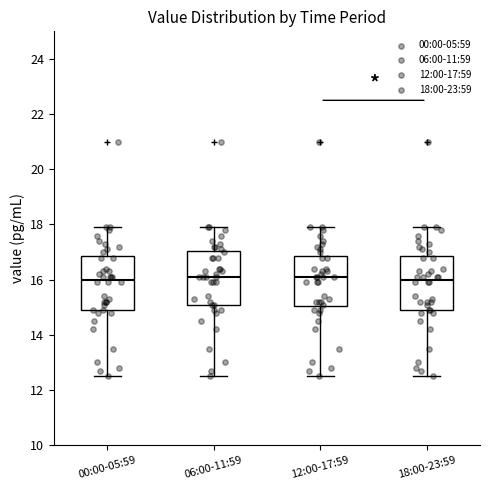

Reading left to right, read every box against the y-axis: the position of its median line, the range the box covers, and the ends of its whiskers. The values are not printed on the chart, so give them approximately, as read against the axis.

00:00-05:59: median 16.0, box 15.0 to 16.8, whiskers 12.6 to 18.0
06:00-11:59: median 16.2, box 15.2 to 17.0, whiskers 12.6 to 18.0
12:00-17:59: median 16.2, box 15.0 to 16.8, whiskers 12.6 to 18.0
18:00-23:59: median 16.0, box 15.0 to 16.8, whiskers 12.6 to 18.0